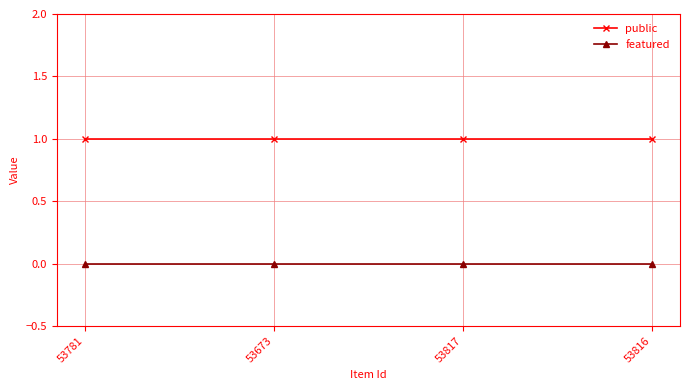

What is the total value across all series at 53817?

1